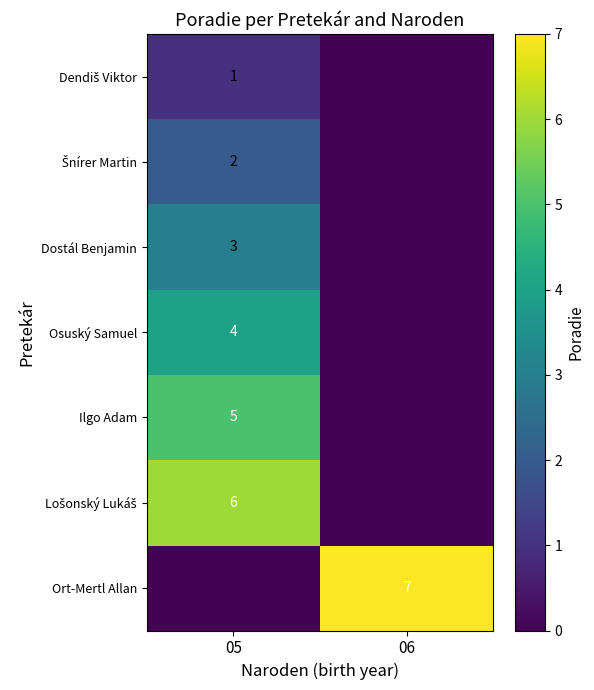

What is the maximum value shown in the chart?

7